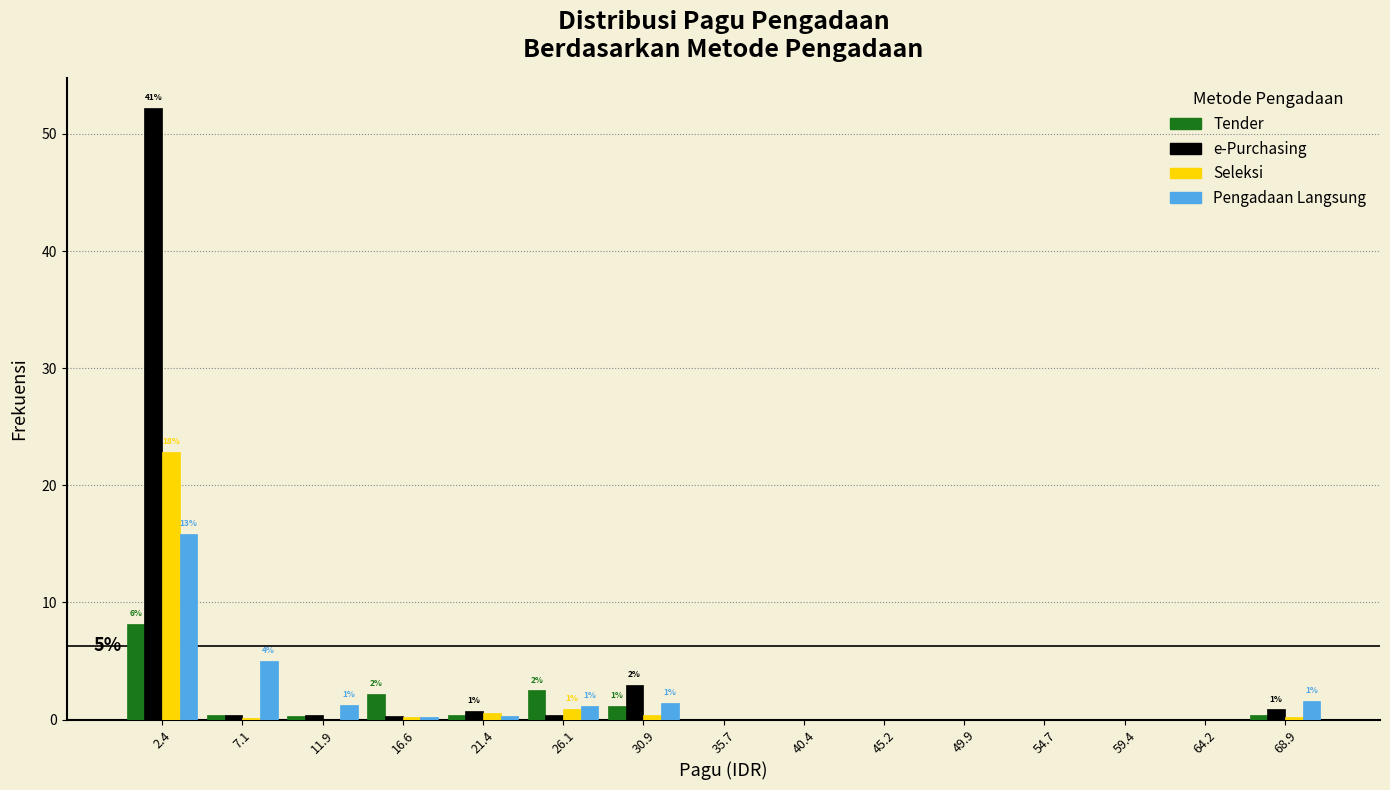

In the Seleksi series, which range on the x-axis has the tallest bar?

0.0 to 5.0